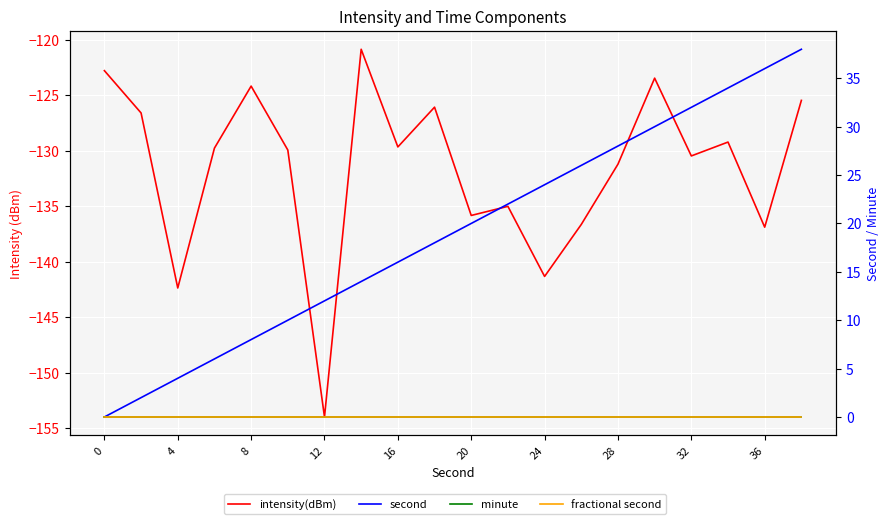

Which series has the widest spread of values?

second